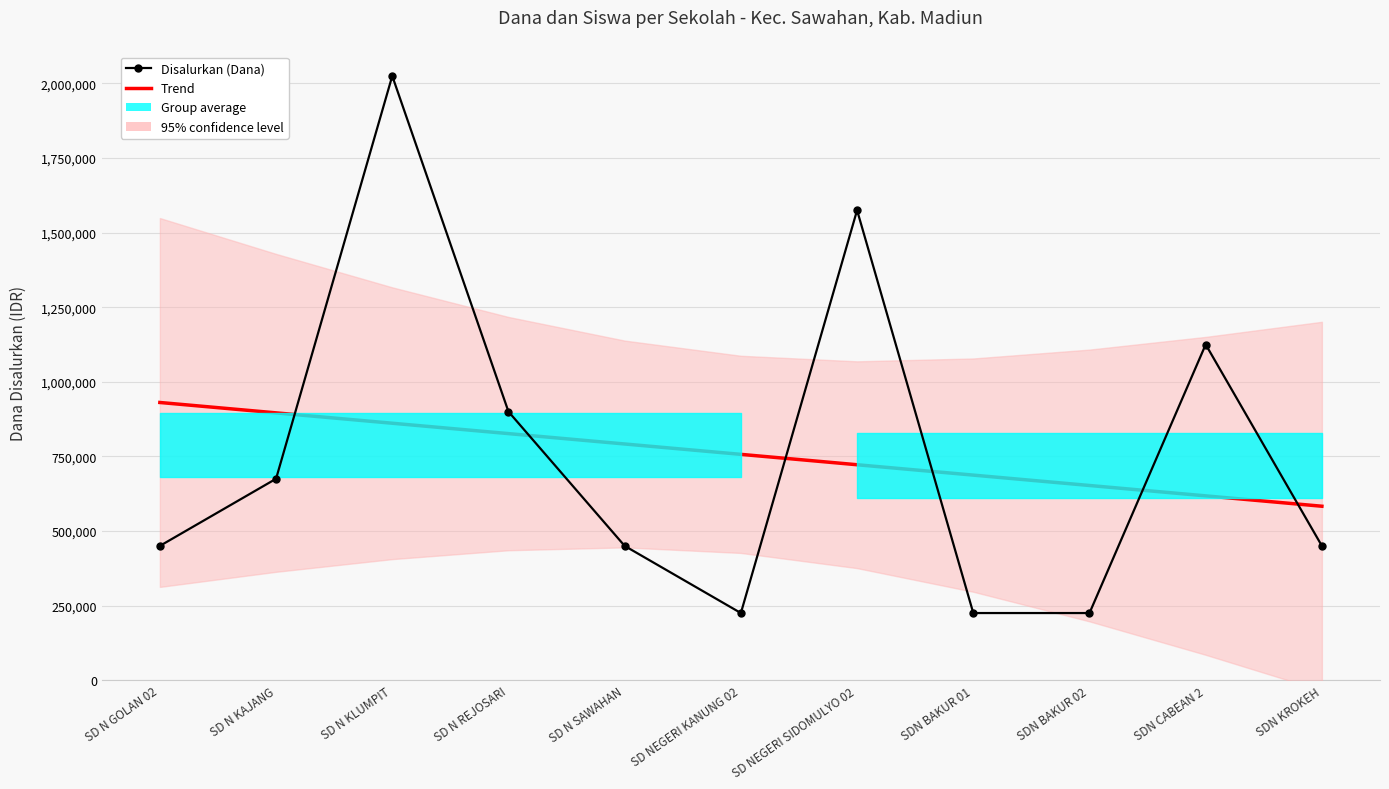

Which series has the largest total across all categories?

Trend